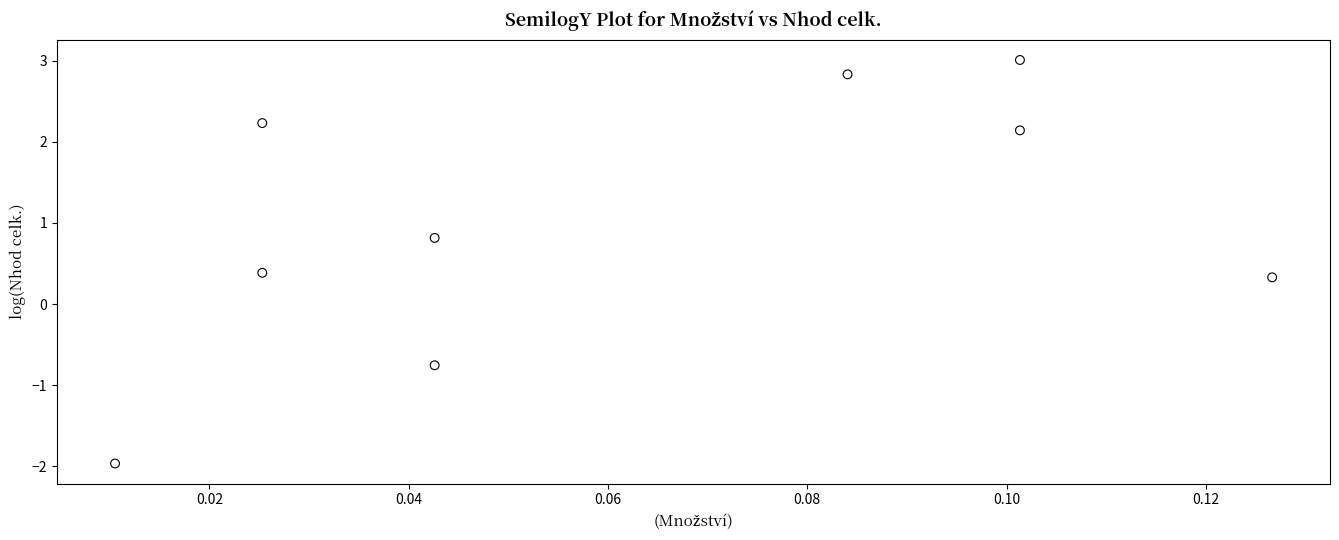

What Y value in the scatter plot is closest to 0?

0.3